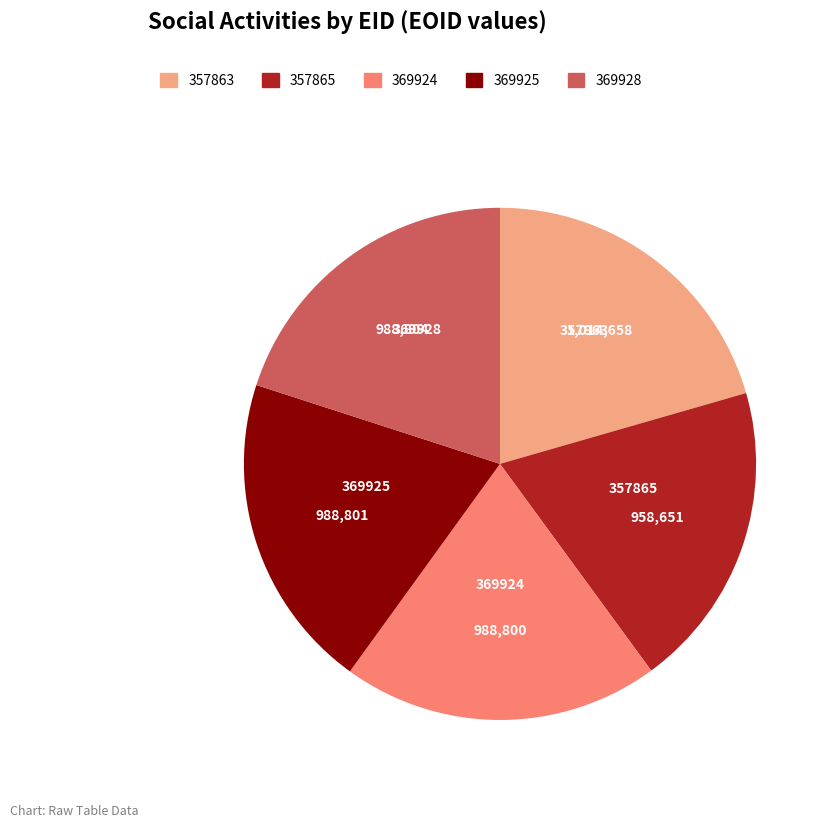

Does any single category account for the majority?

No